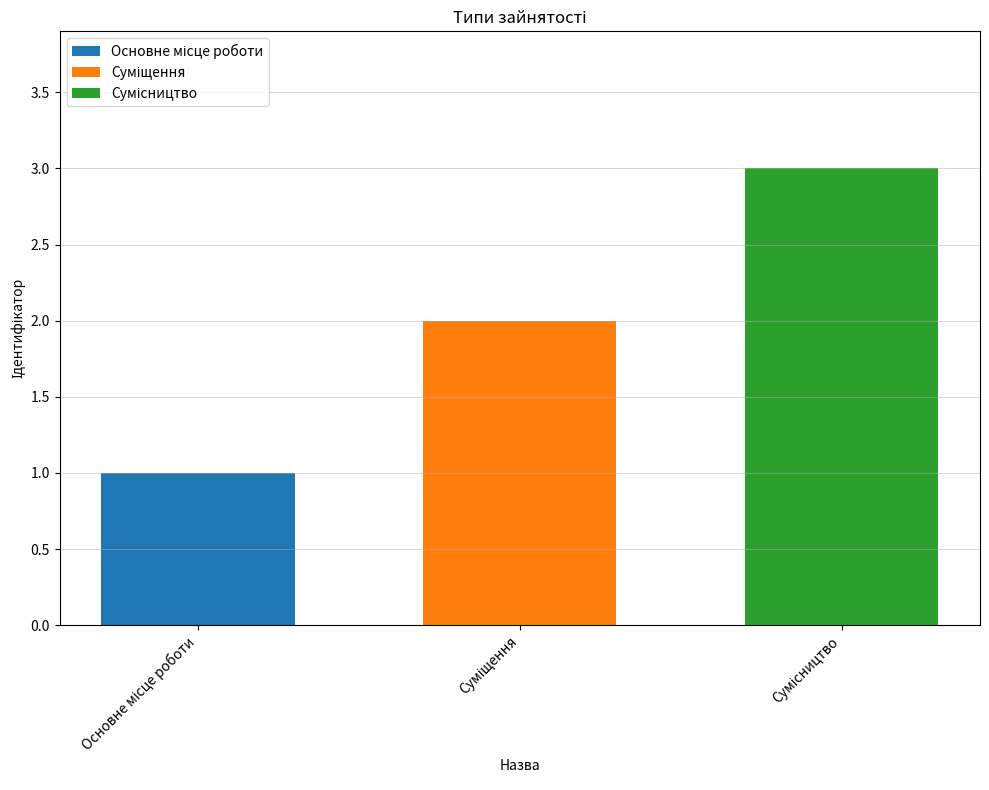

What is the greatest value displayed?

3